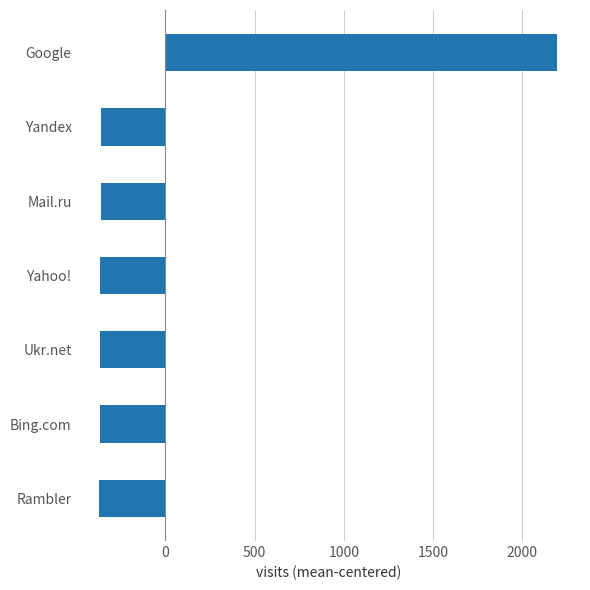

Is it true that the value at Rambler is -370.1?

True